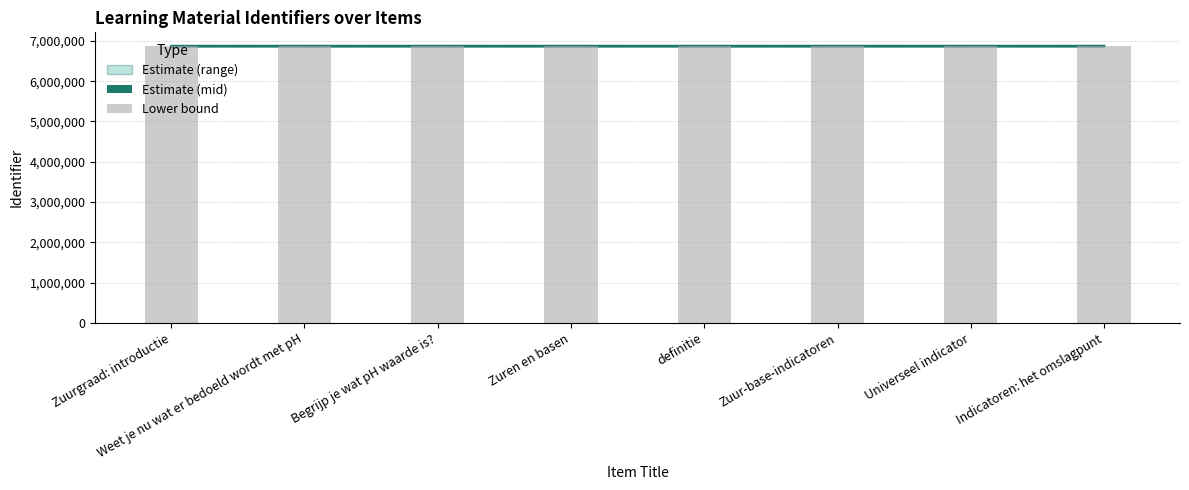

What is the sum of all Lower bound values?

54960615